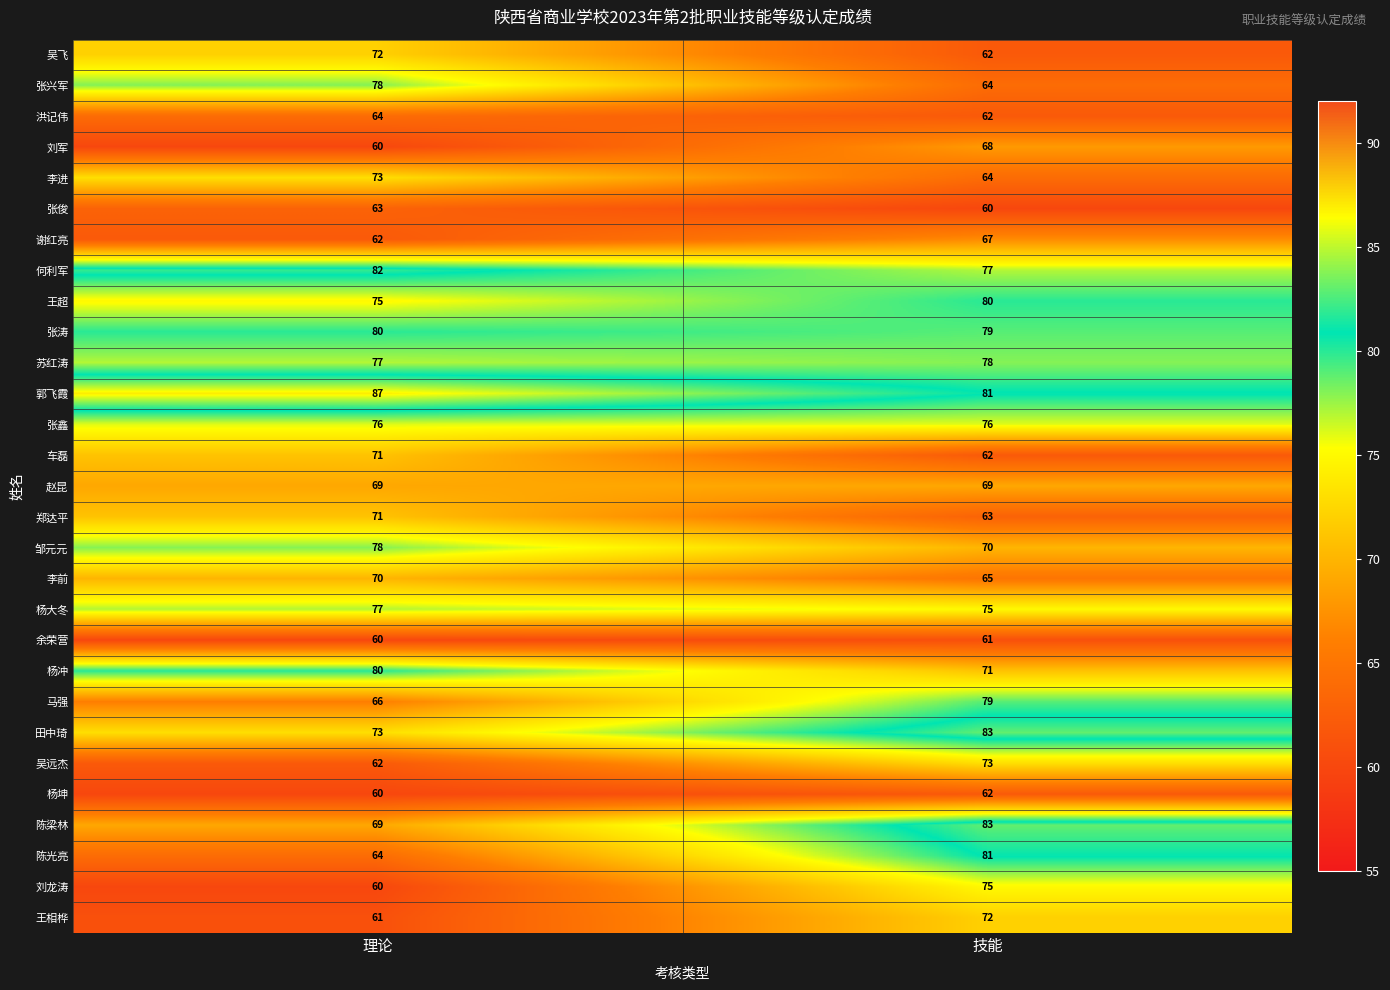

True or false: 杨坤 has a value of 62 at 技能.

True